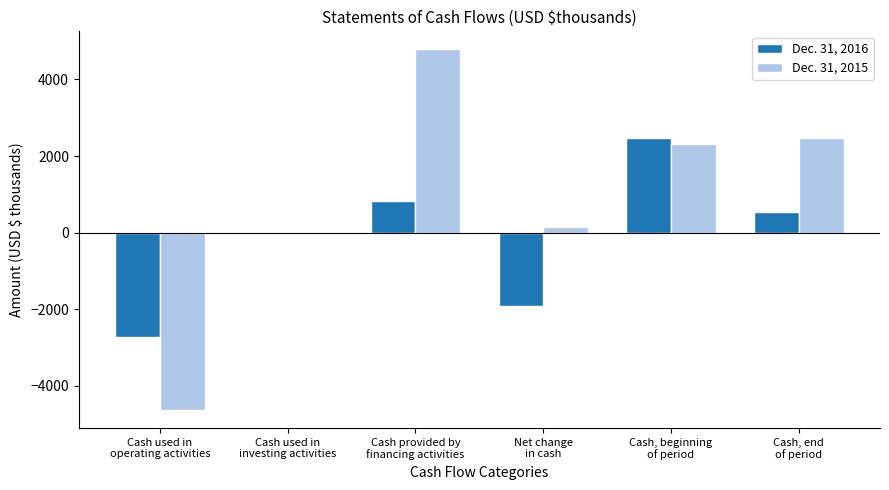

Count the number of categories in the chart.

6